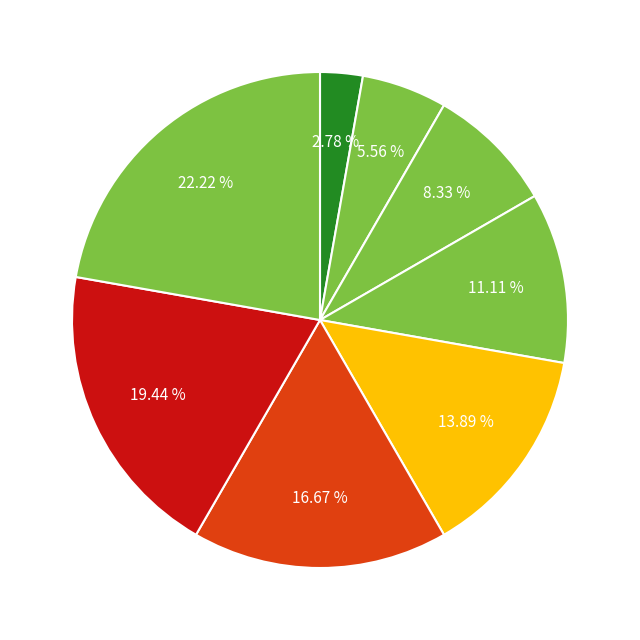

Count the number of slices in the pie.

8